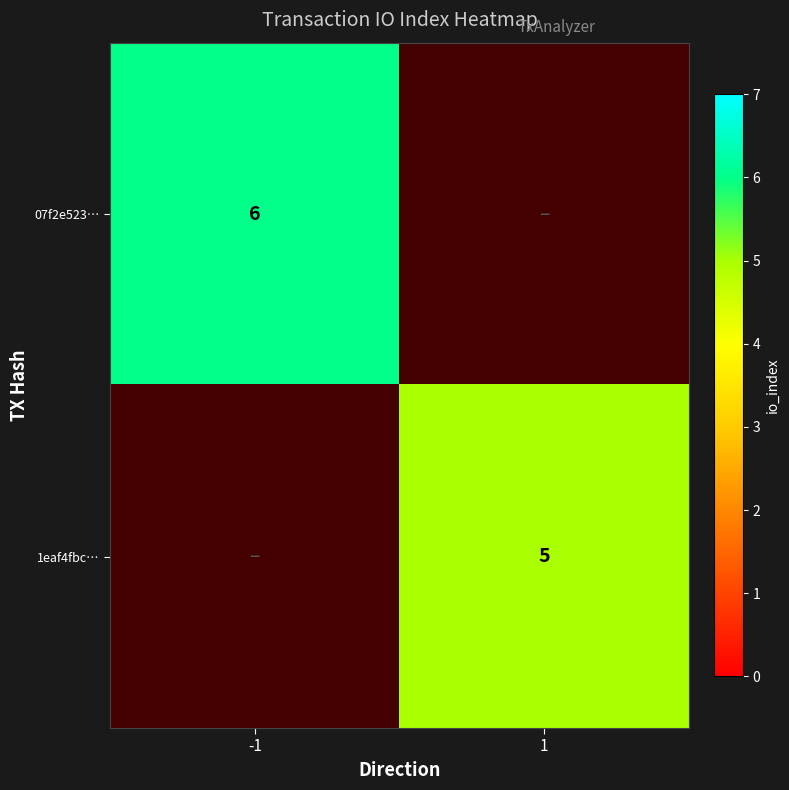

The value of 07f2e523… at -1 is 6. True or false?

True